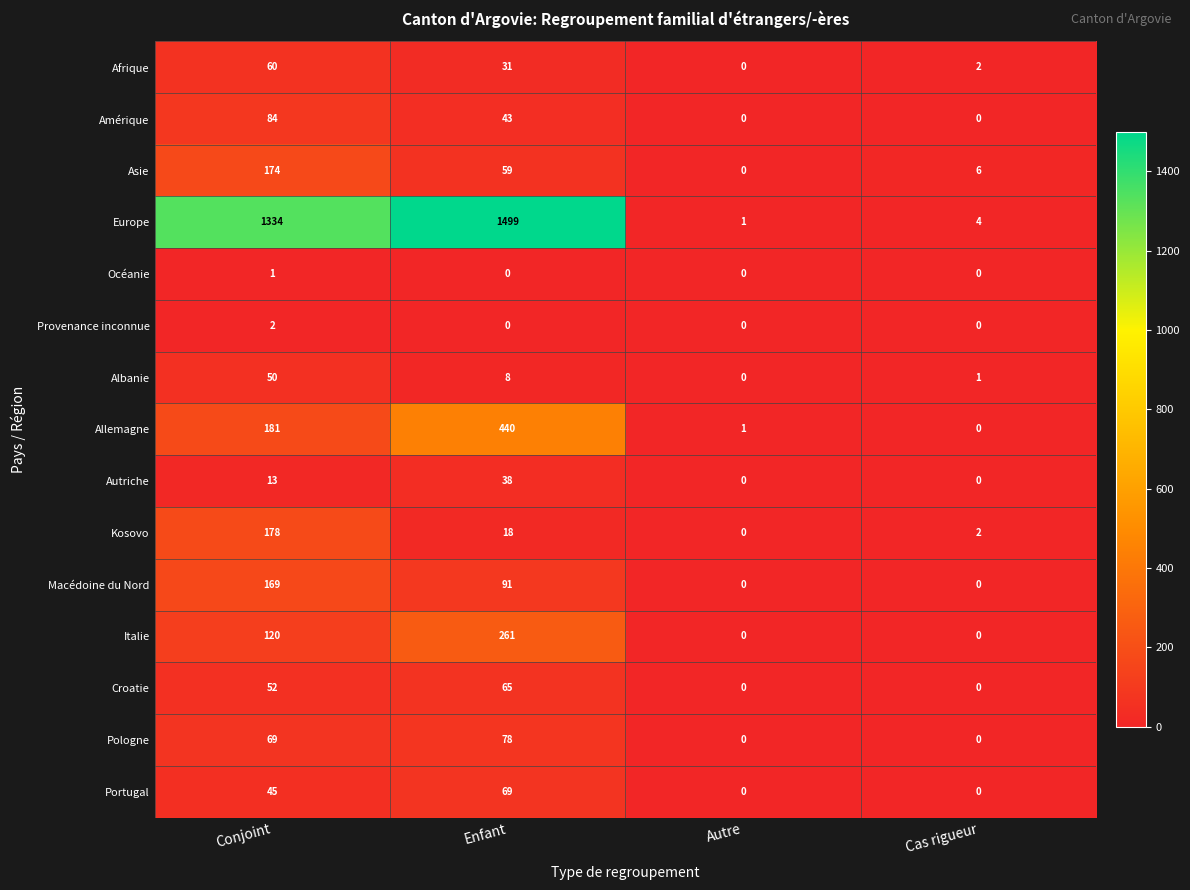

What is the sum of the Europe values at Conjoint and Cas rigueur?

1338